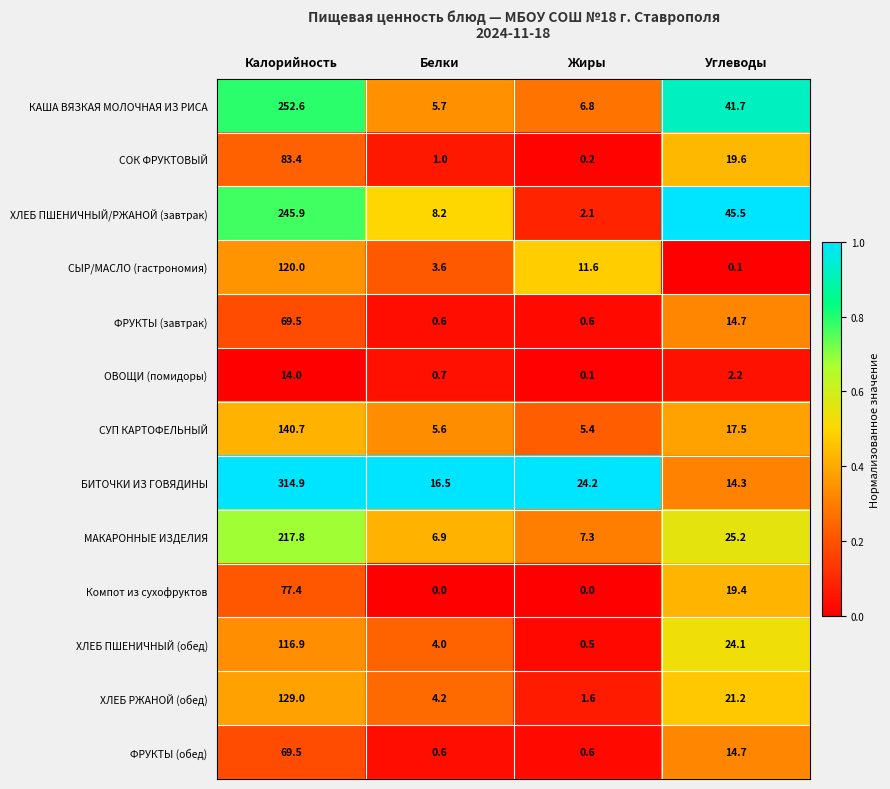

At how many categories does at least one series exceed 0?

4